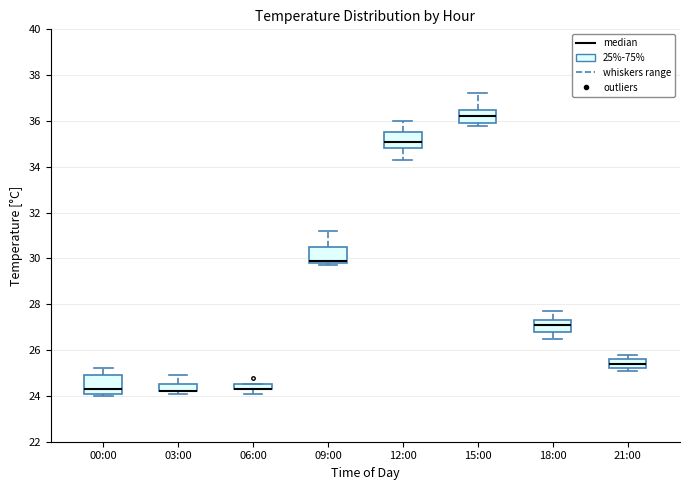

Where does the upper whisker of the box for 18:00 end on the y-axis? The values are not printed on the chart, so give them approximately, as read against the axis.

27.8